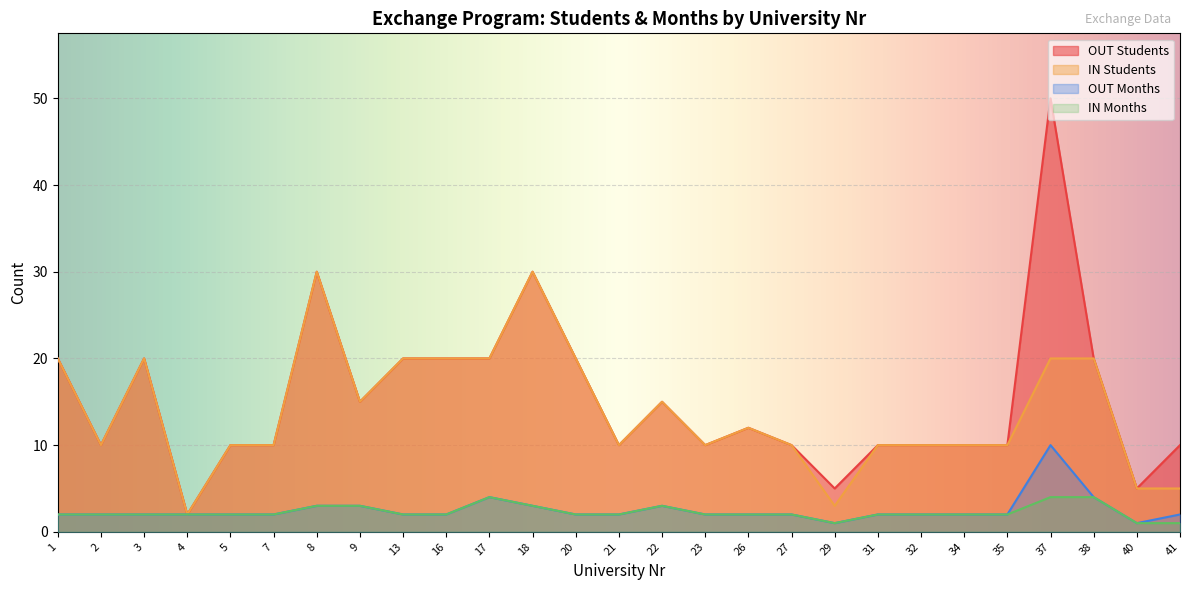

At which category does IN Months reach its first local valley?

29